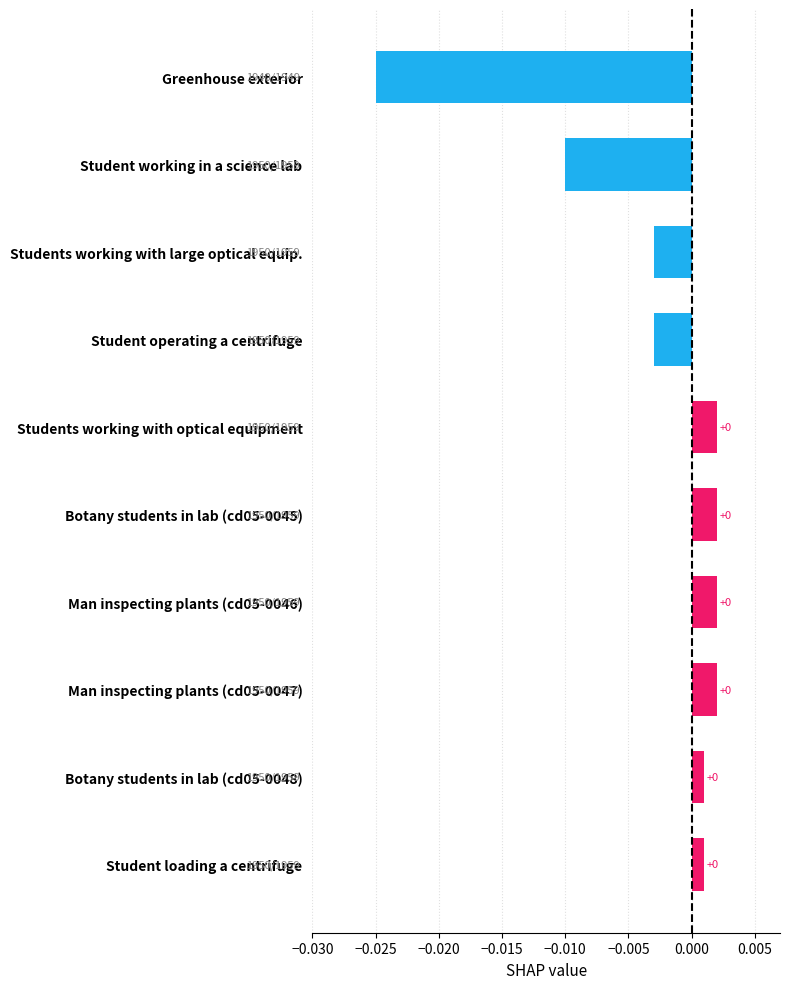

What is the label of the 5th bar from the top?

Students working with optical equipment